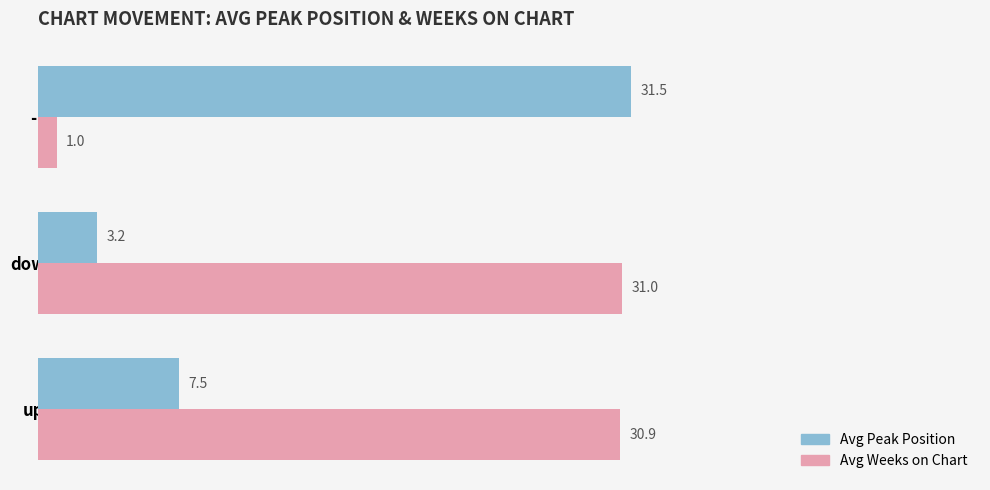

Between down and -, which series saw the biggest shift?

Avg Weeks on Chart